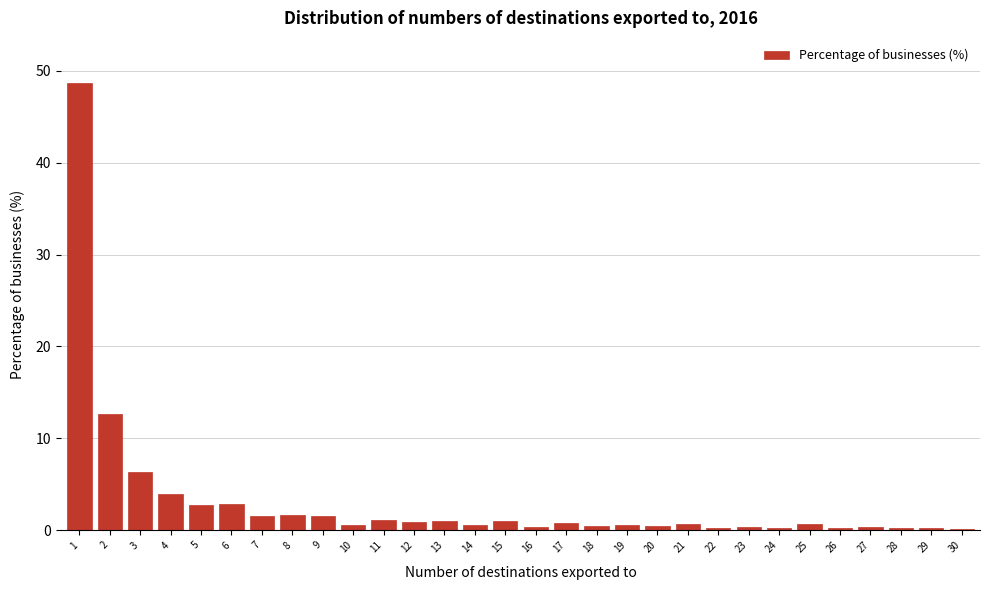

True or false: the data shows 12.7 at 2.

True